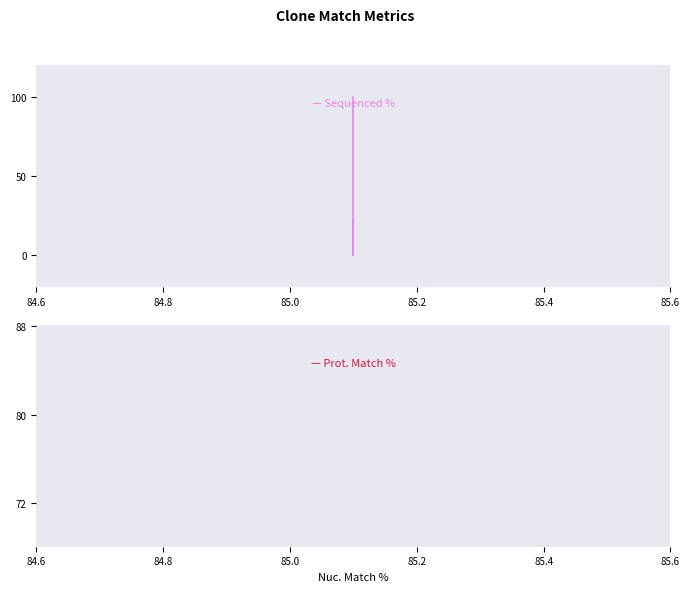

Rank the series by their maximum value, from lowest to highest.

Prot. Match %, Sequenced %